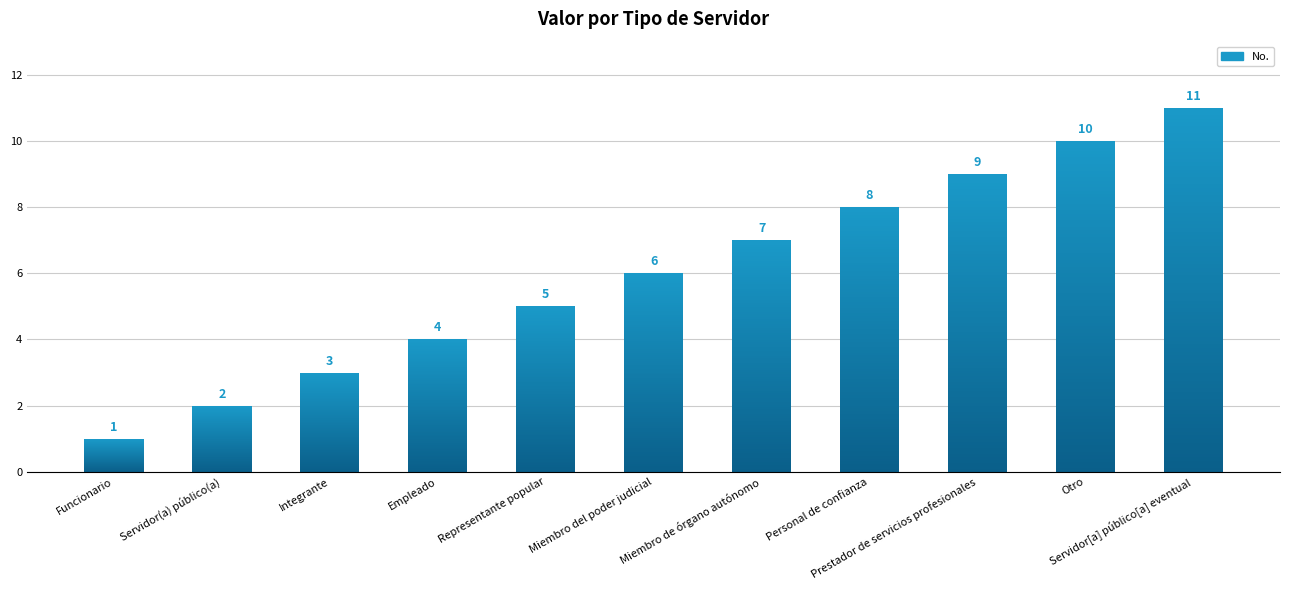

The chart shows a value of 2 at Servidor(a) público(a). True or false?

True